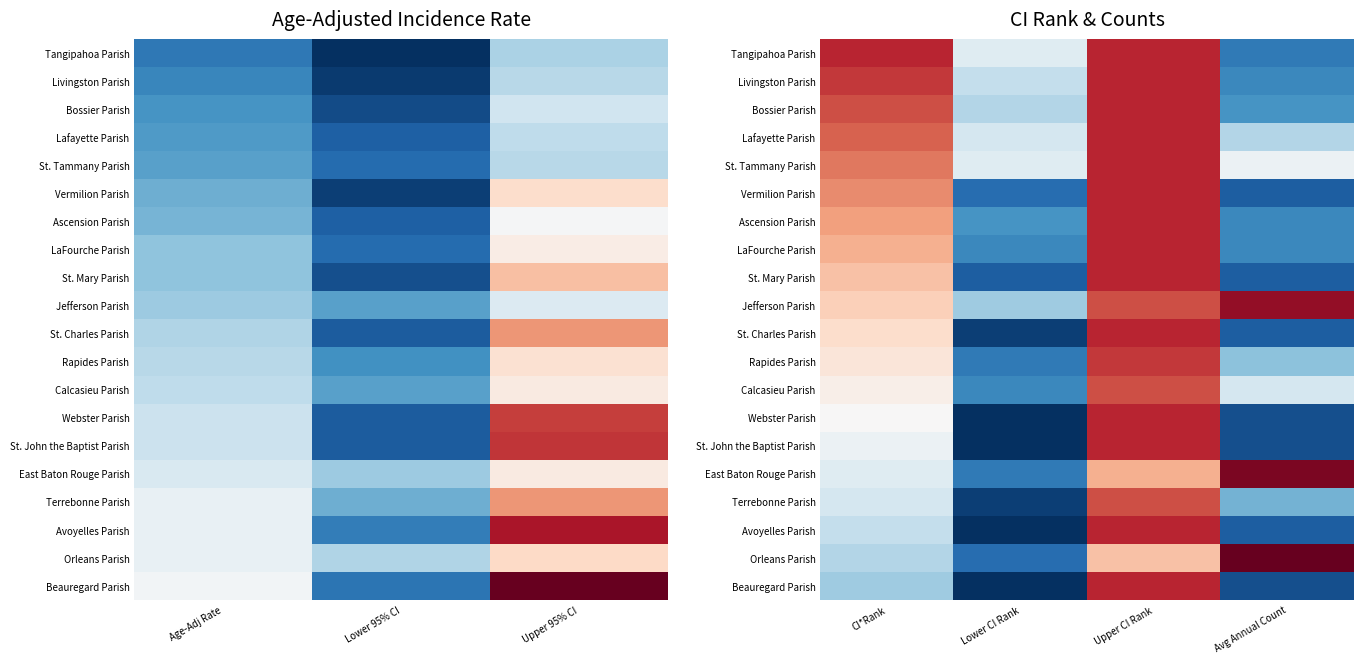

At which category does the chart reach its minimum across all series?

Lower CI Rank